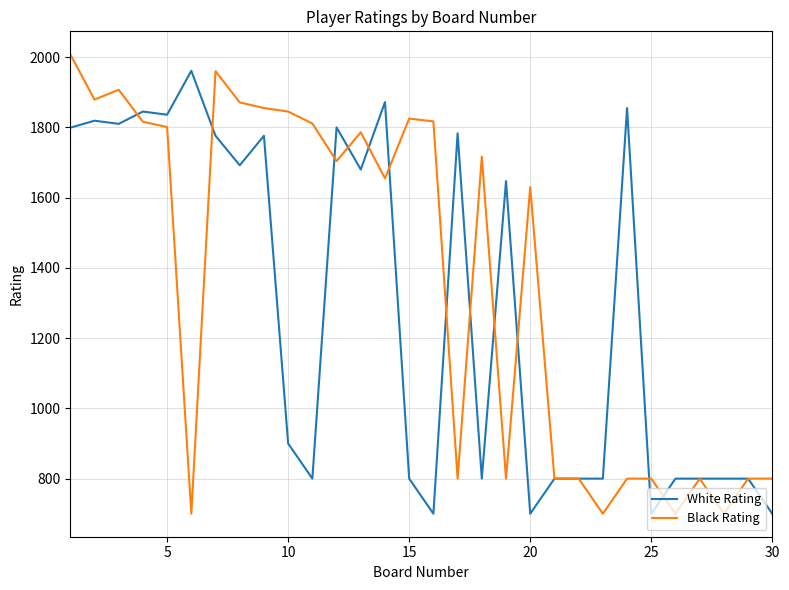

Rank the series by their maximum value, from highest to lowest.

Black Rating, White Rating